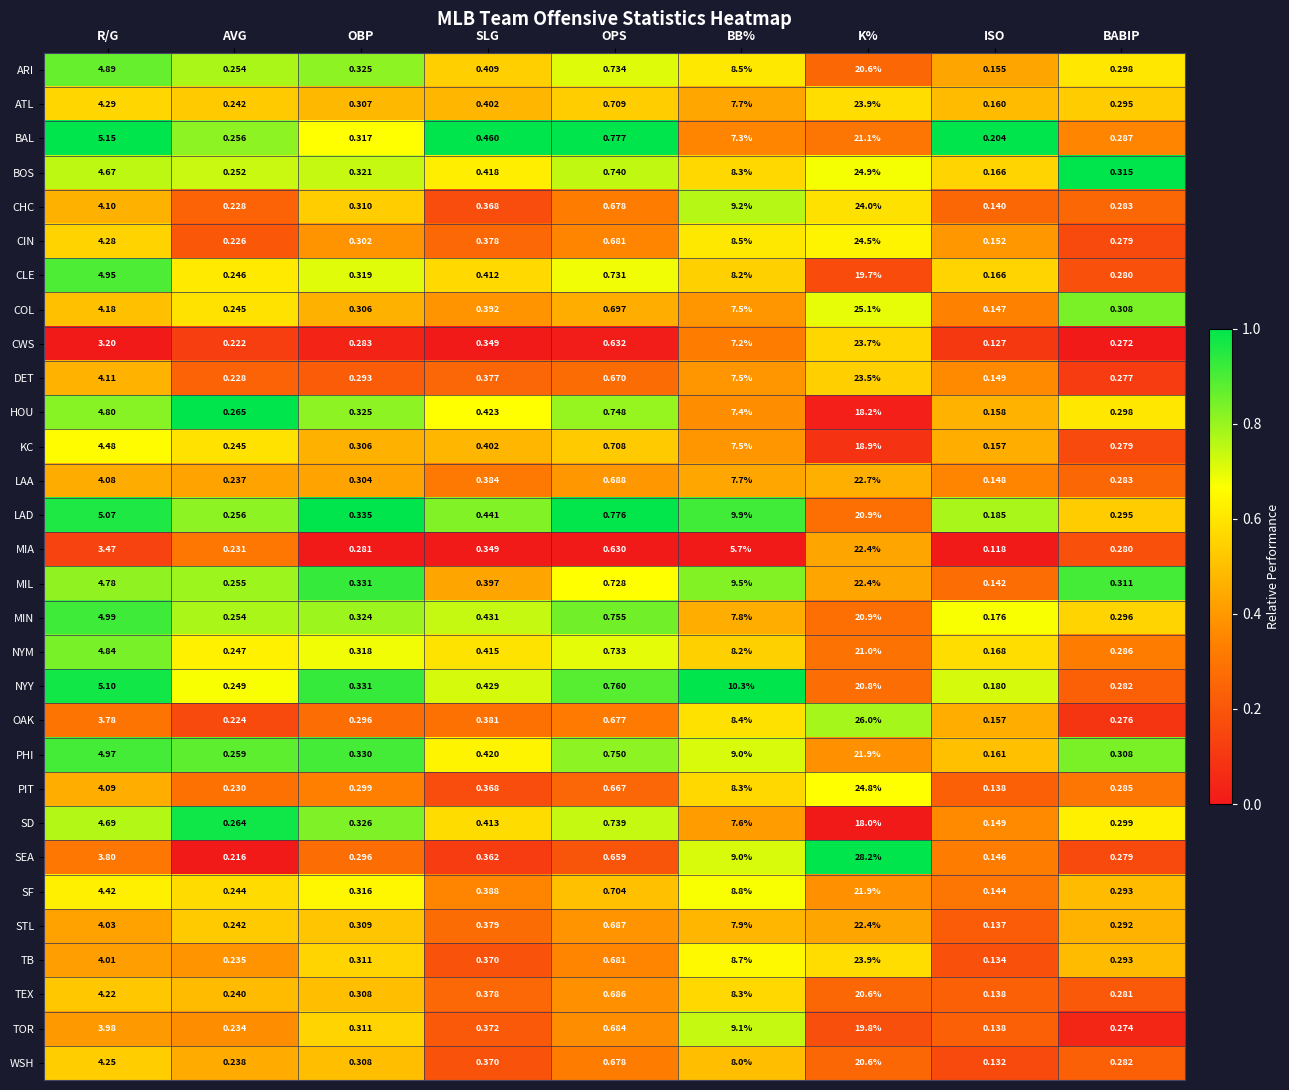

What is the maximum value shown in the chart?

28.2